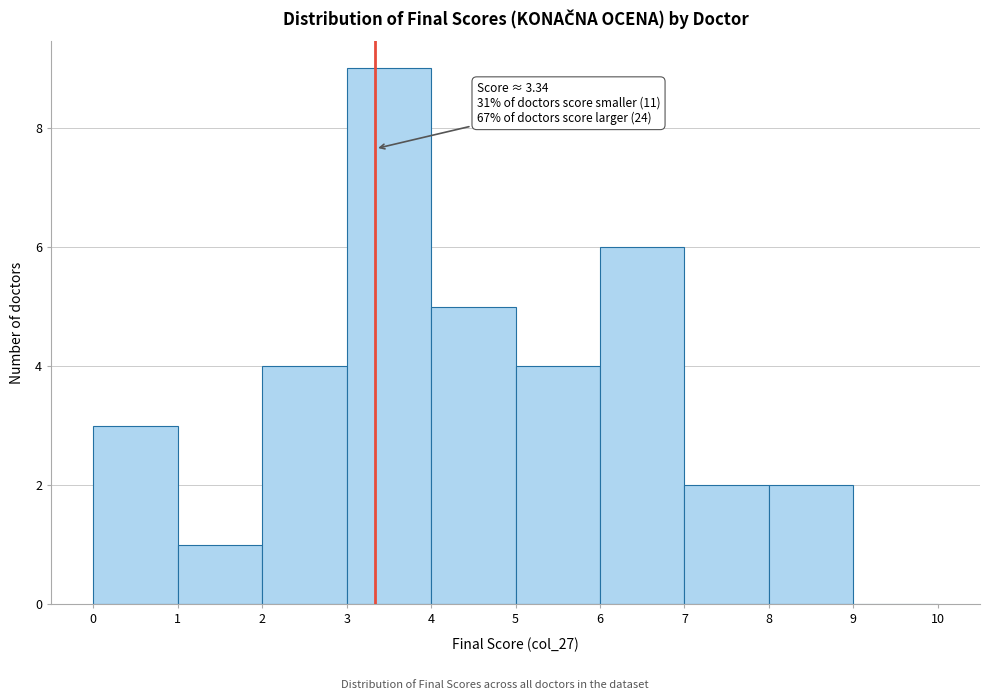

Over which range of the x-axis is the bar tallest?

3 to 4